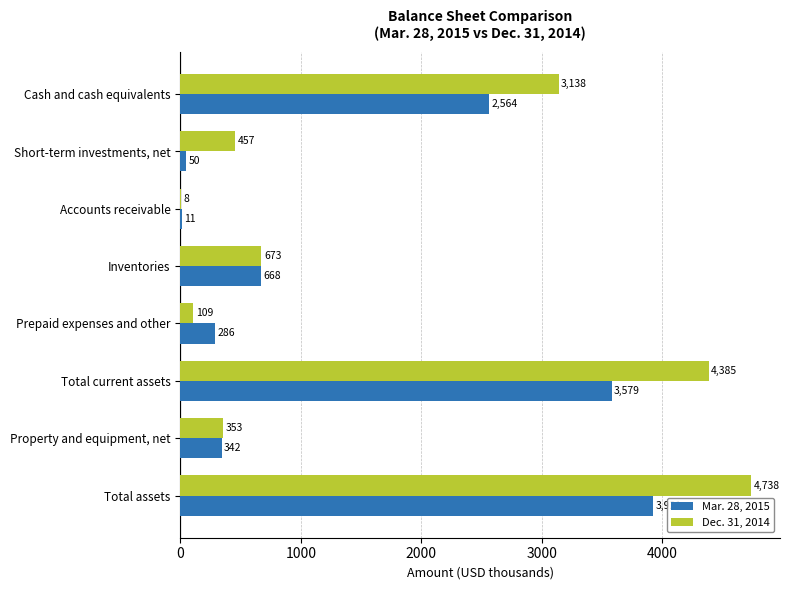

Which category has the highest value in the Dec. 31, 2014 series?

Total assets